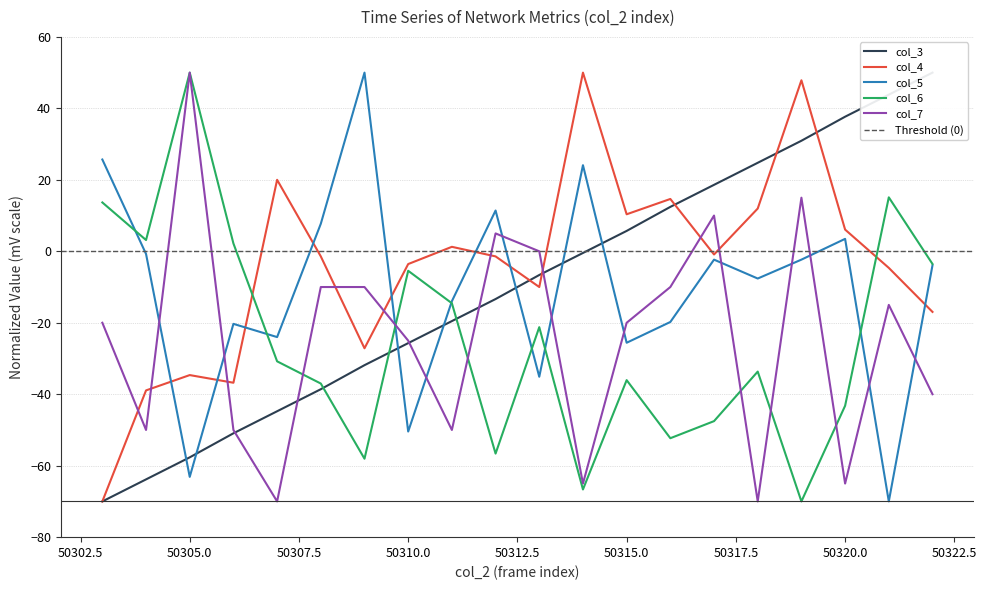

Is it true that col_3 equals -70.0 at 50303?

True